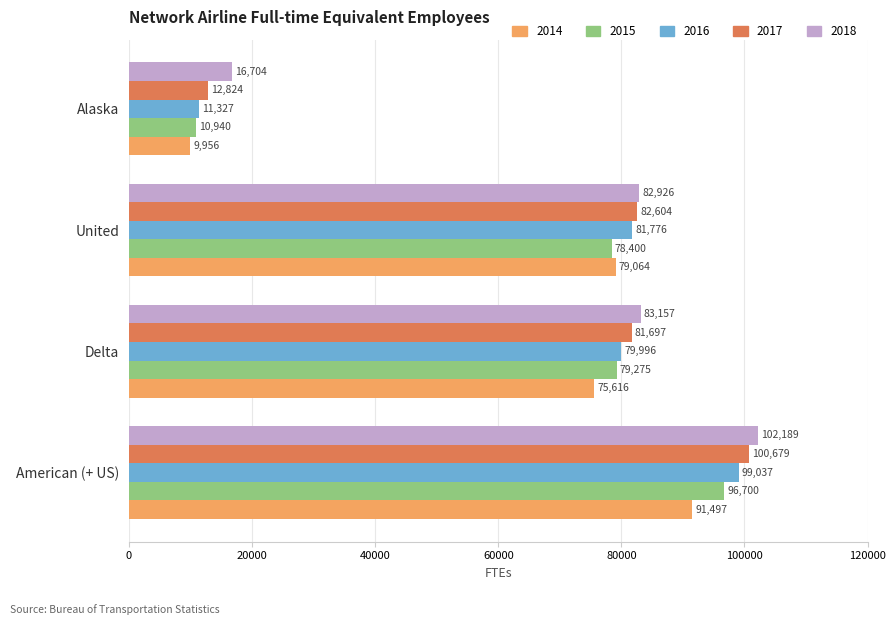

What are all the series names shown in the legend?

2014, 2015, 2016, 2017, 2018